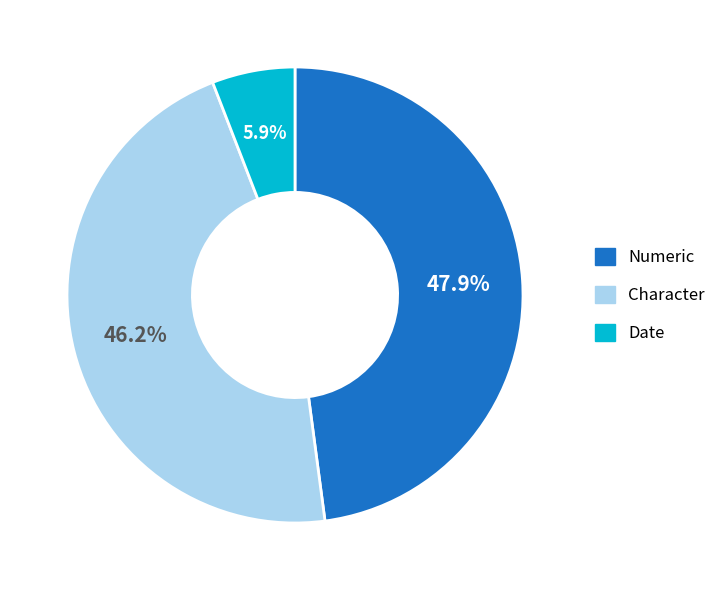

The Date slice represents 13% of the pie. True or false?

False